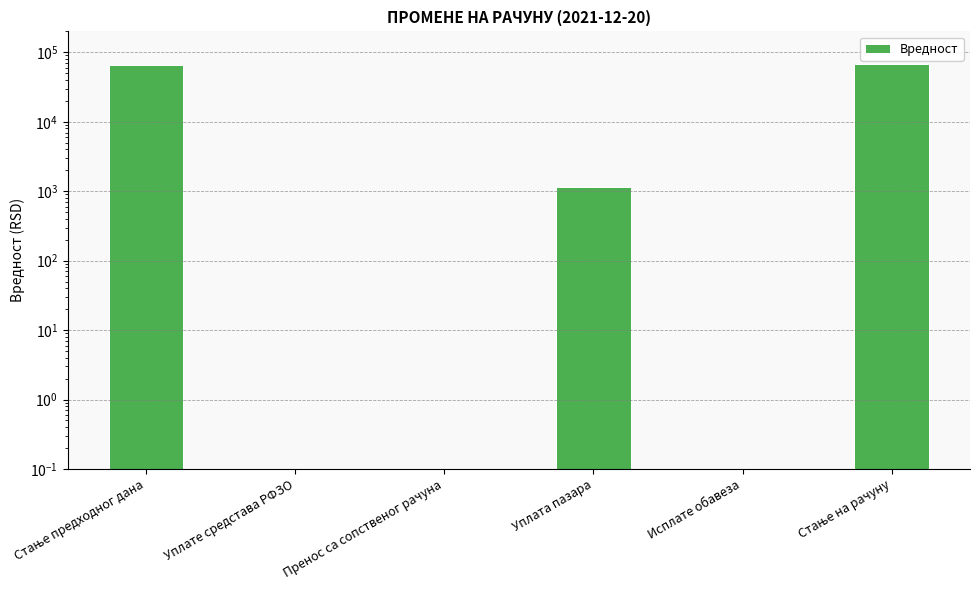

List the labels in order of value, largest first.

Стање на рачуну, Стање предходног дана, Уплата пазара, Уплате средстава РФЗО, Пренос са сопственог рачуна, Исплате обавеза